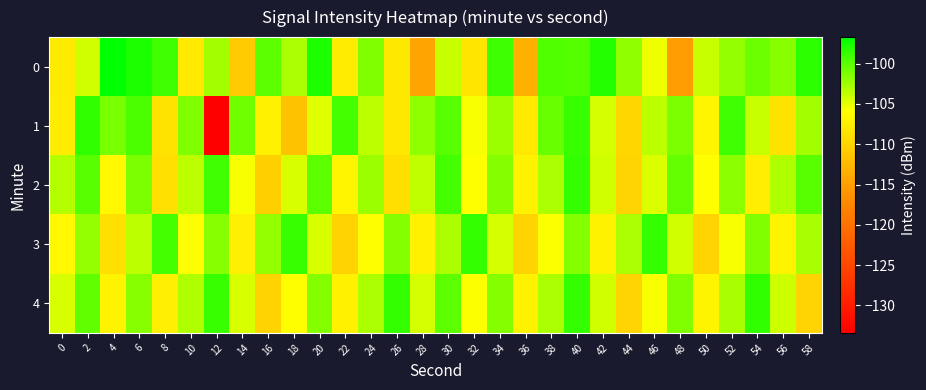

Between 34 and 36, which is larger?

34